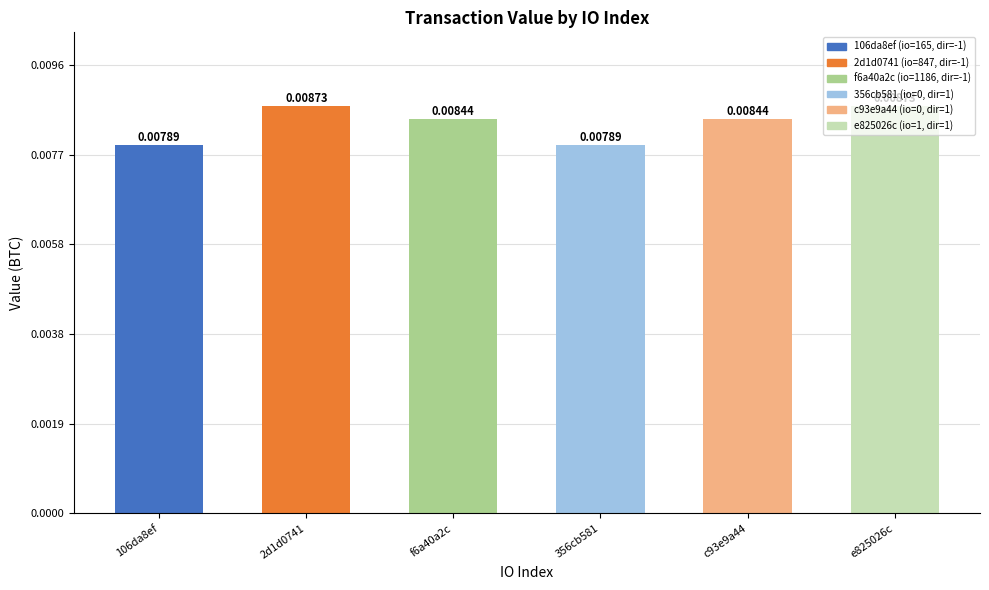

Are the bars horizontal?

No